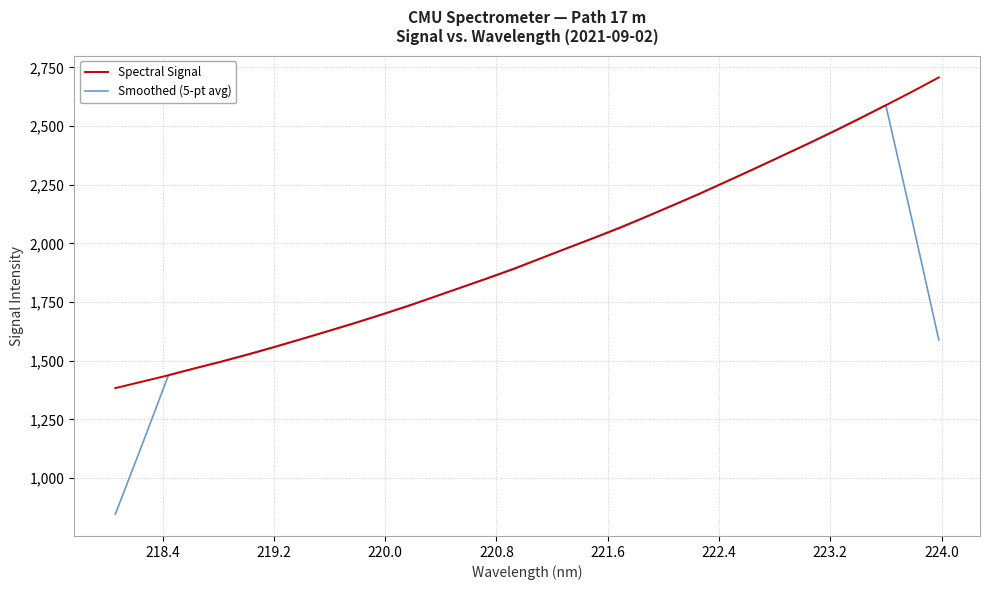

What is the average value of the Smoothed (5-pt avg) series?

1884.0